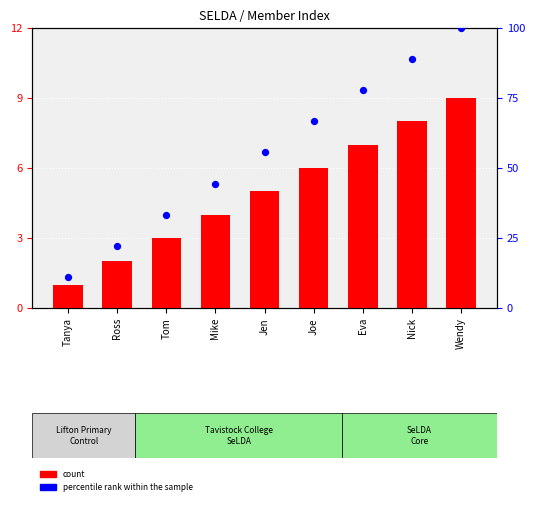

At which category is the sum across all series the highest?

Wendy